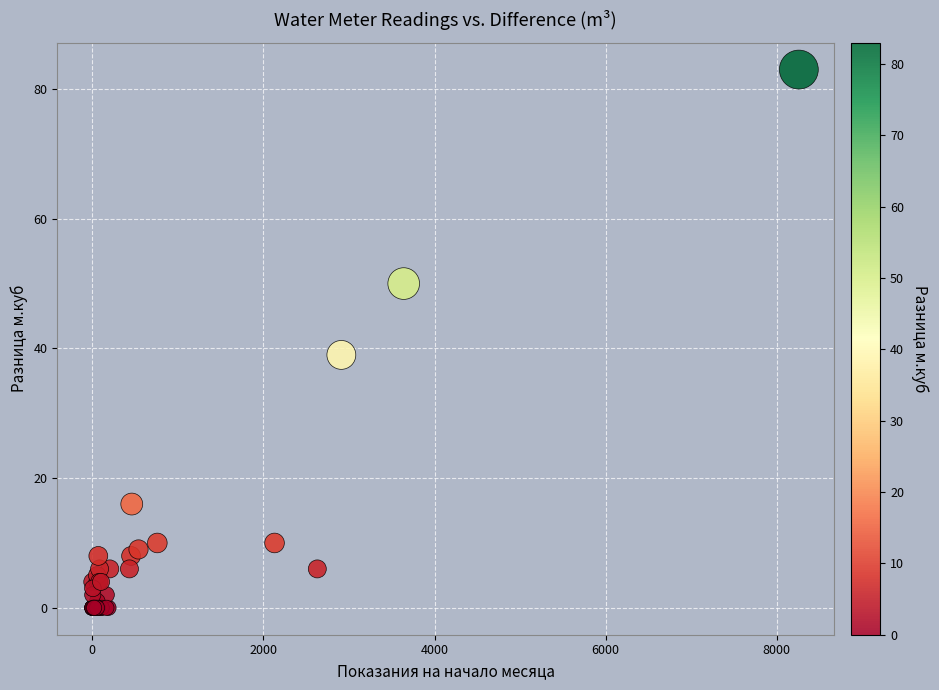

What Y value in the scatter plot is closest to 41?

39